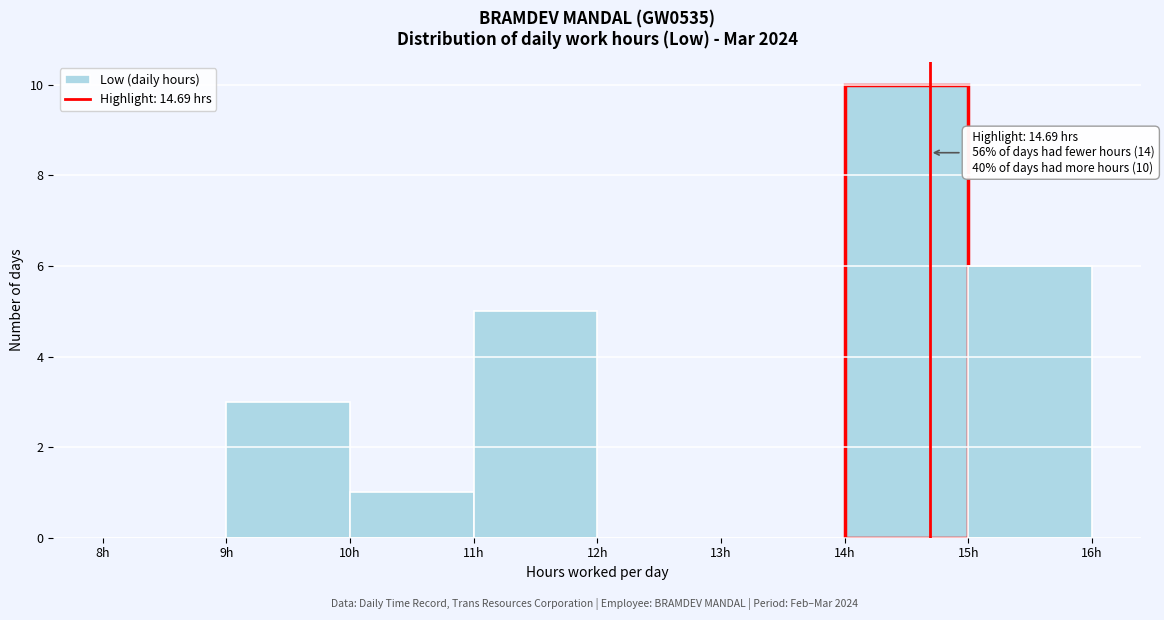

Over which range of the x-axis is the bar tallest?

14 to 15